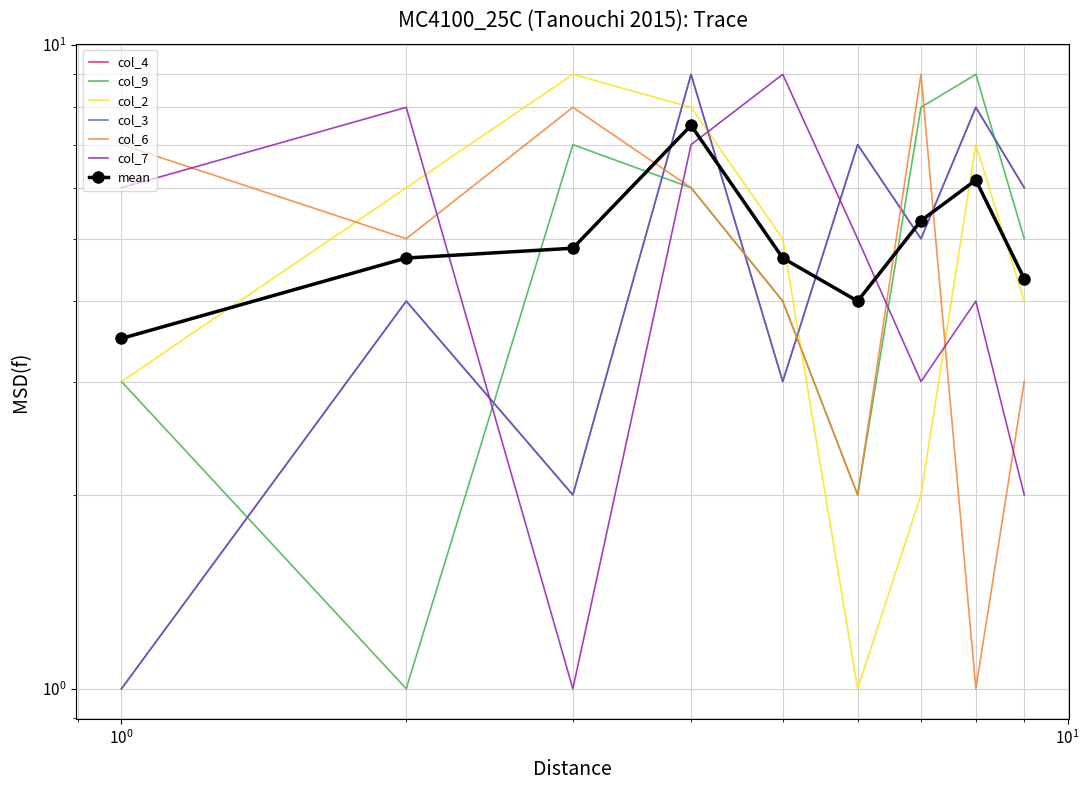

How many lines are shown in the chart?

6